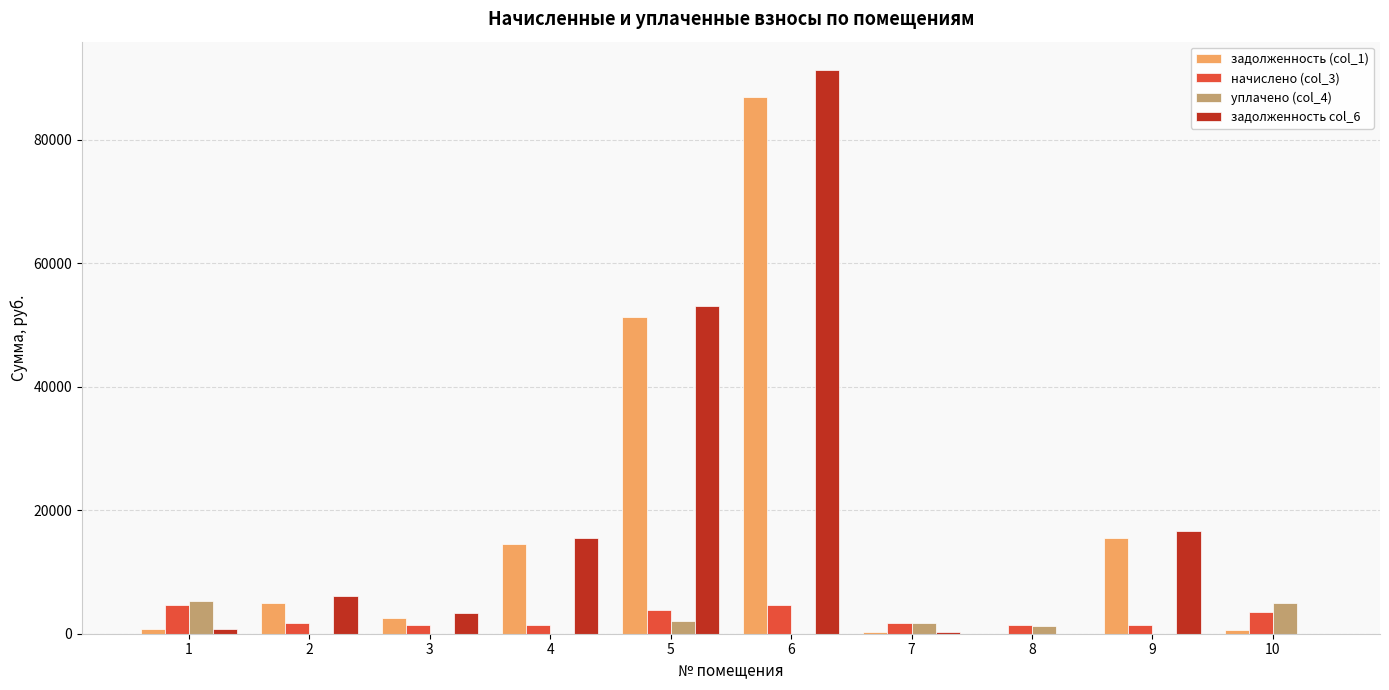

The value of задолженность (col_1) at 8 is 42038.9. True or false?

False